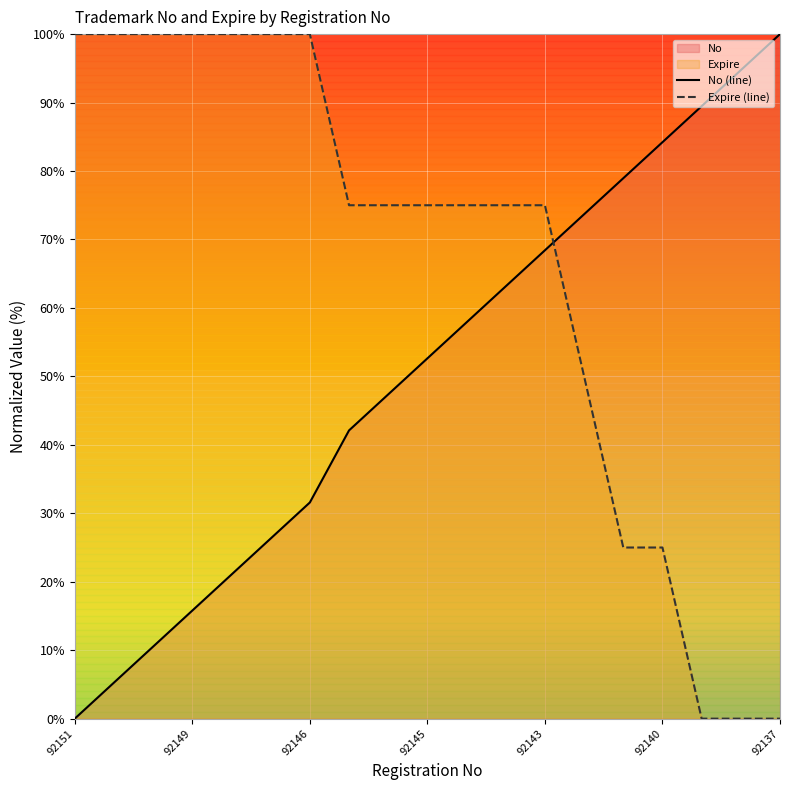

How many lines are shown in the chart?

2